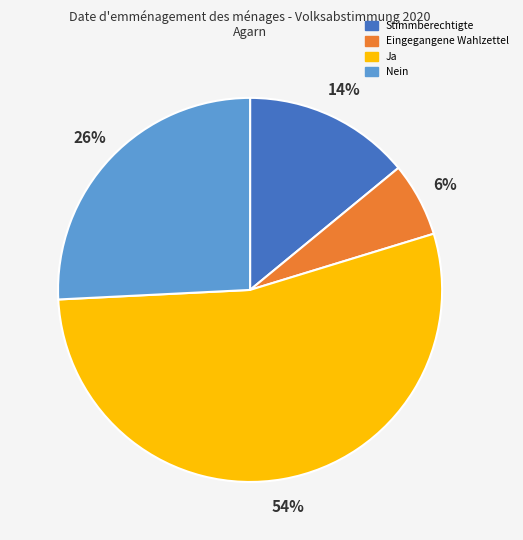

Combined, do Nein and Ja account for over 50%?

Yes